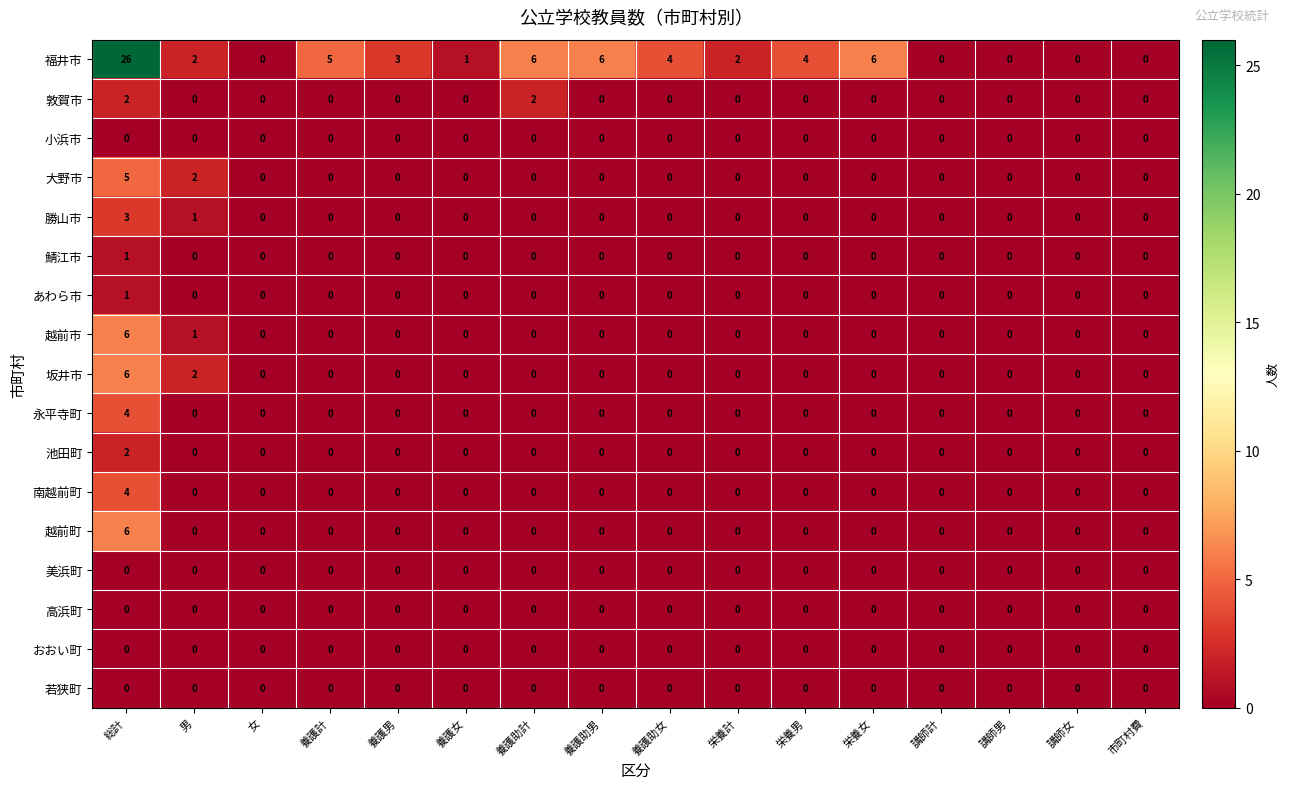

Count the number of categories in the chart.

16